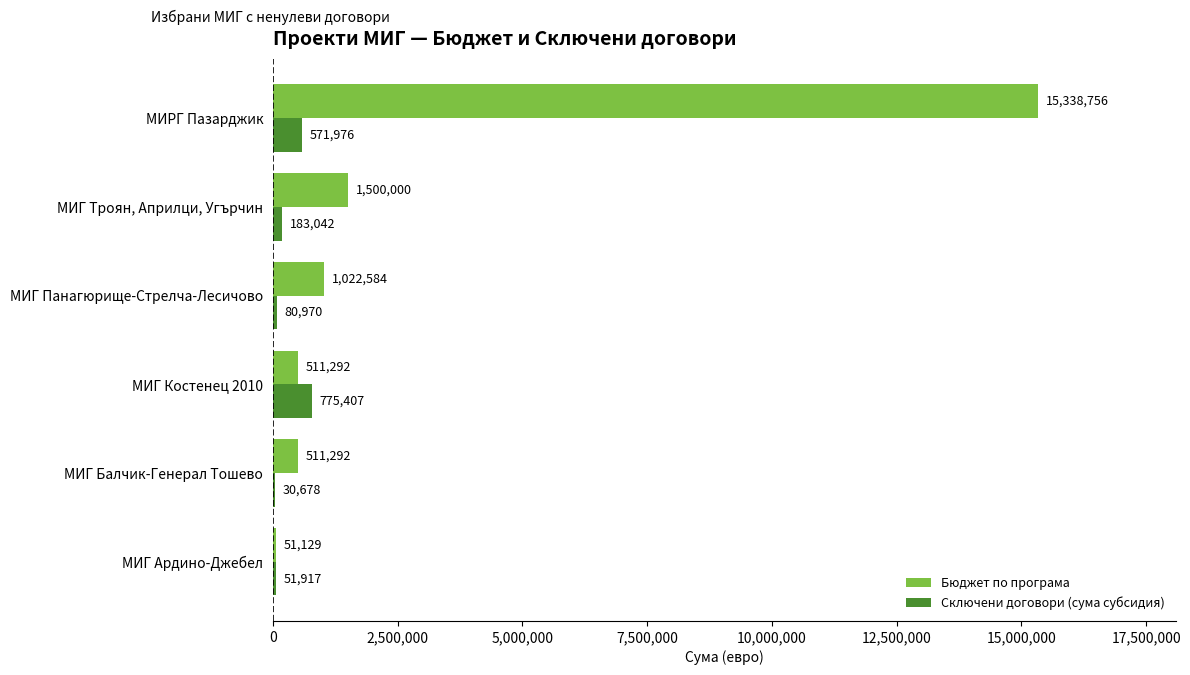

At which label is Сключени договори (сума субсидия) closest to 403042?

МИРГ Пазарджик